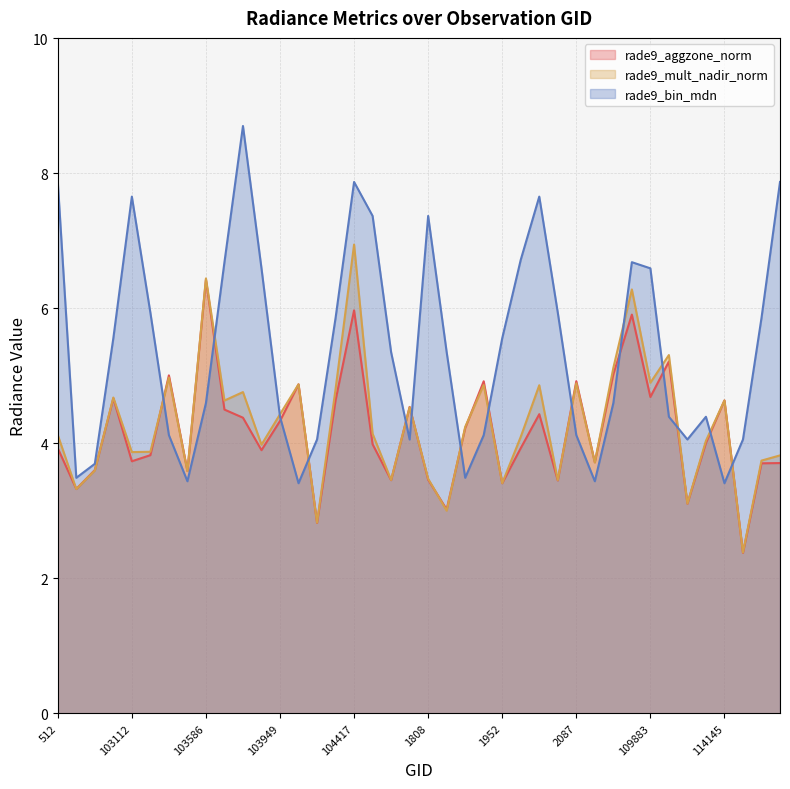

Reading left to right, list all the values displayed in this chart.

rade9_aggzone_norm: 3.9	3.3	3.6	4.7	3.7	3.8	5.0	3.6	6.4	4.5	4.4	3.9	4.3	4.9	2.8	4.6	6.0	4.0	3.5	4.5	3.5	3.0	4.2	4.9	3.4	3.9	4.4	3.5	4.9	3.7	5.0	5.9	4.7	5.2	3.1	4.0	4.6	2.4	3.7	3.7
rade9_mult_nadir_norm: 4.1	3.3	3.6	4.7	3.9	3.9	5.0	3.6	6.4	4.6	4.8	4.0	4.4	4.9	2.8	4.8	6.9	4.1	3.5	4.5	3.5	3.0	4.2	4.9	3.4	4.1	4.9	3.5	4.9	3.7	5.1	6.3	4.9	5.3	3.1	4.0	4.6	2.4	3.7	3.8
rade9_bin_mdn: 7.9	3.5	3.7	5.6	7.7	5.9	4.1	3.4	4.6	6.7	8.7	6.6	4.4	3.4	4.1	5.9	7.9	7.4	5.3	4.1	7.4	5.3	3.5	4.1	5.6	6.7	7.7	5.9	4.1	3.4	4.6	6.7	6.6	4.4	4.1	4.4	3.4	4.1	5.9	7.9